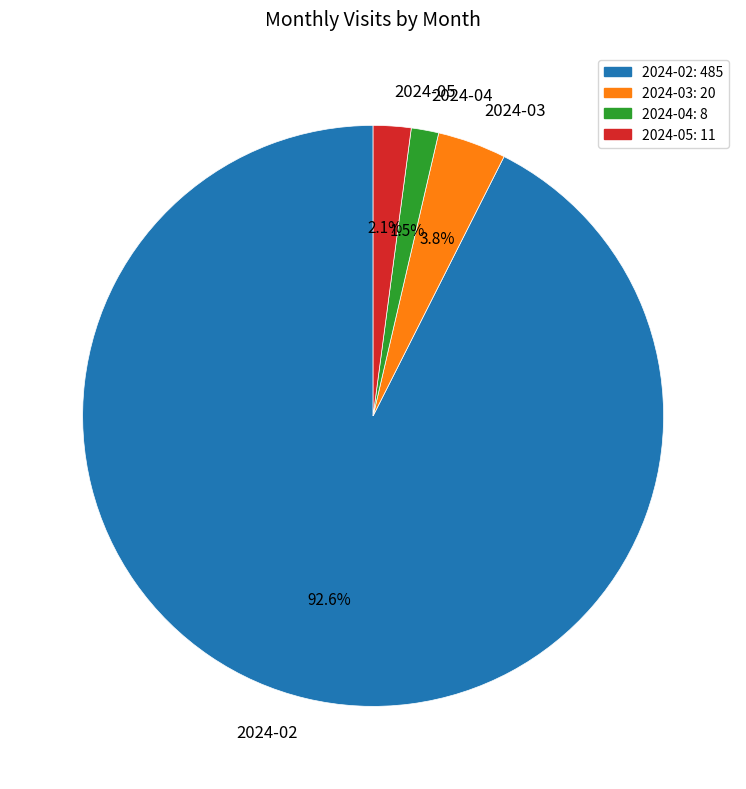

Which slice is the smallest?

2024-04